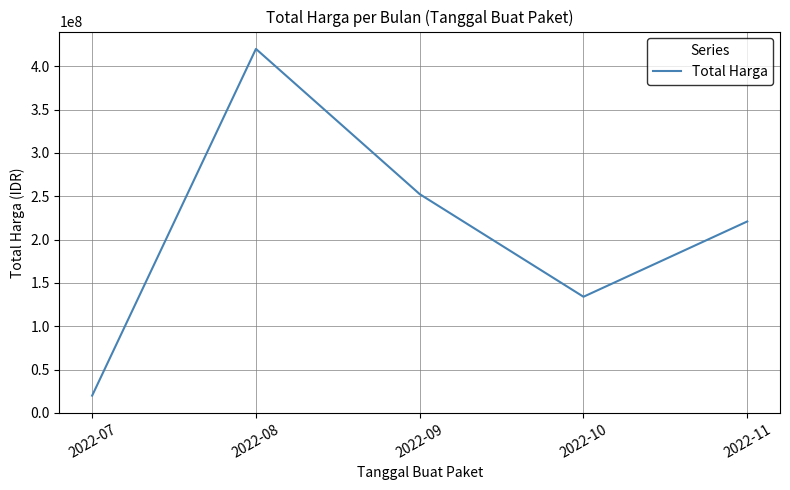

Rank the categories by value from lowest to highest.

2022-07, 2022-10, 2022-11, 2022-09, 2022-08